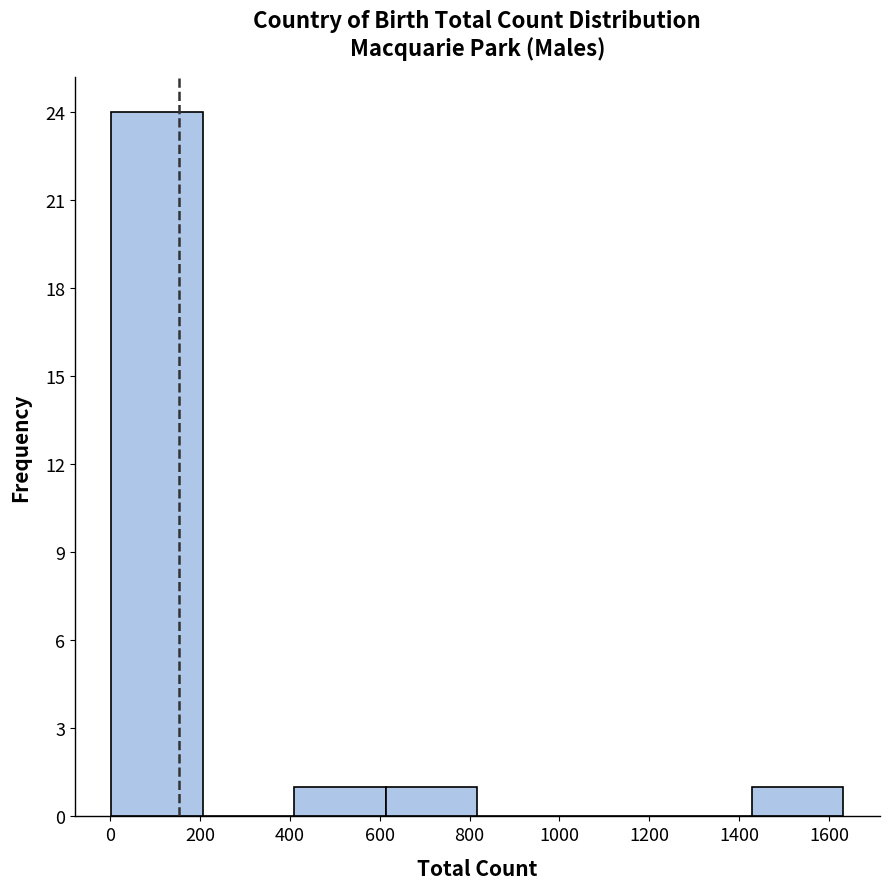

Reading left to right, transcribe this chart: for each bar, give the range it covers on the x-axis and its height. Neither the bar edges nor the heights are printed on the chart, so give them approximately, as read against the axes.

0 to 200: 24
200 to 420: 0
420 to 620: 1
620 to 820: 1
820 to 1020: 0
1020 to 1220: 0
1220 to 1420: 0
1420 to 1640: 1